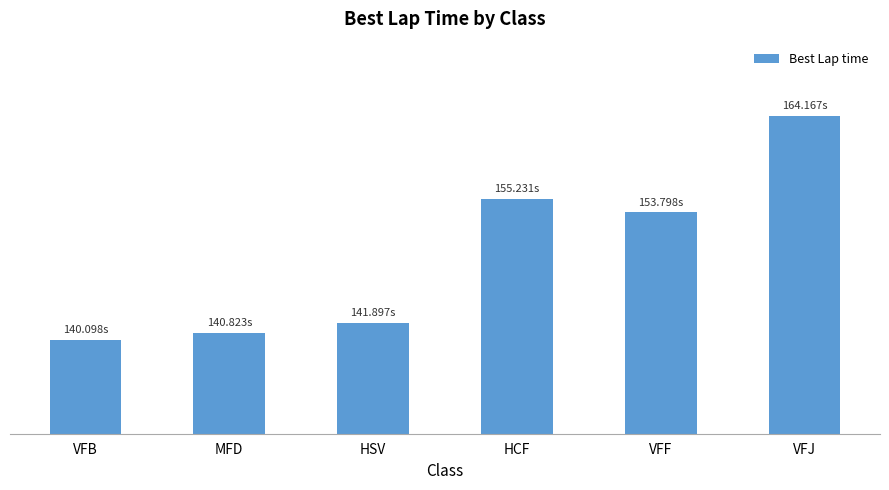

What is the smallest value displayed?

140.1